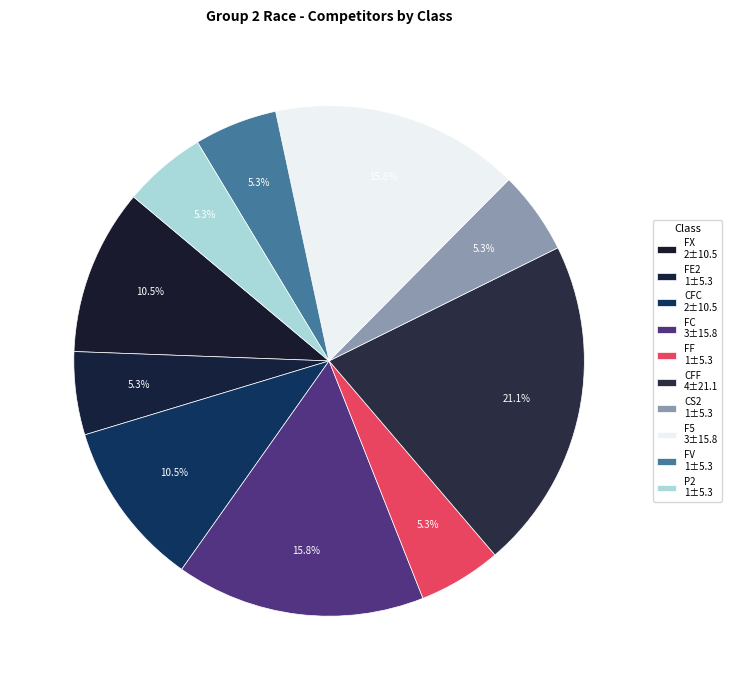

What is the smallest slice in the pie chart?

FE2